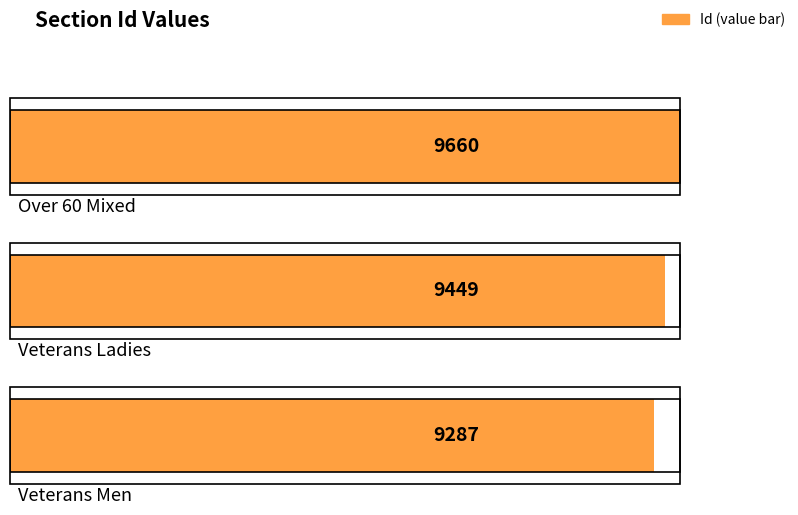

Reading right to left, extract all data points from this chart.

Veterans Men=9287	Veterans Ladies=9449	Over 60 Mixed=9660